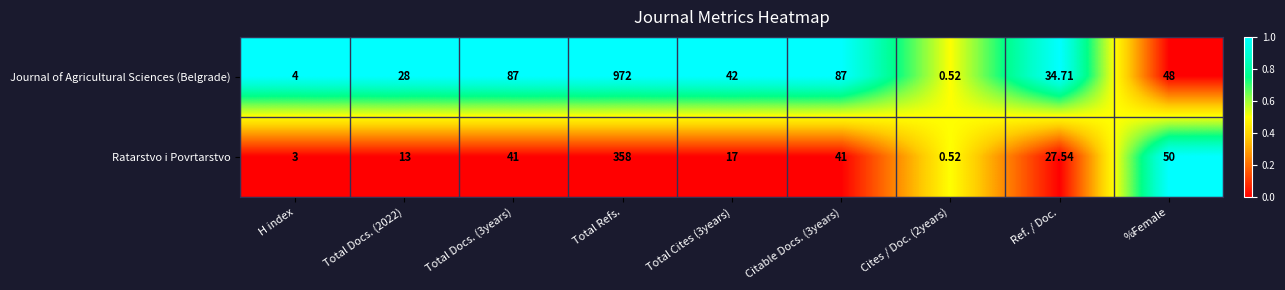

At which category is the sum across all series the highest?

Total Refs.